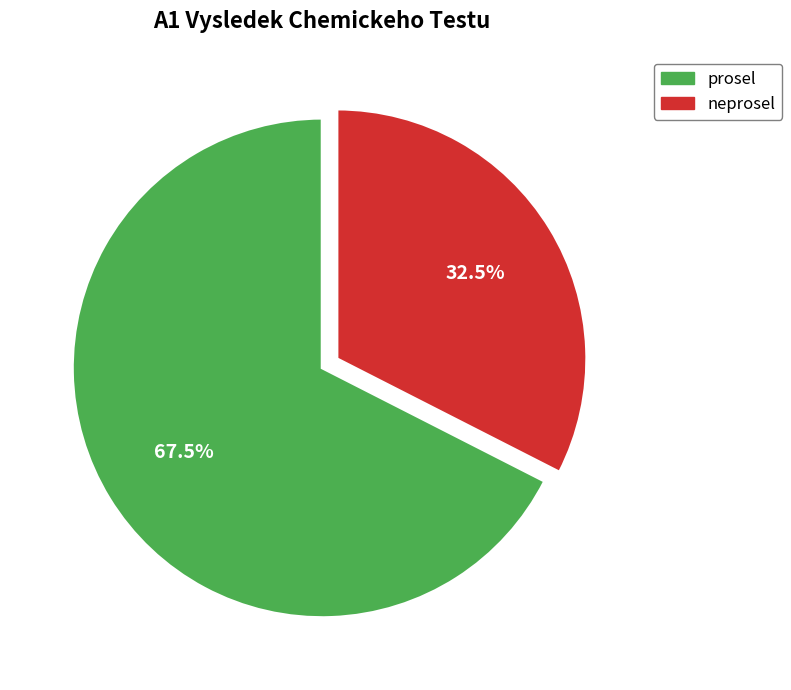

To the nearest percent, what is the difference between the prosel and neprosel slice percentages?

35%